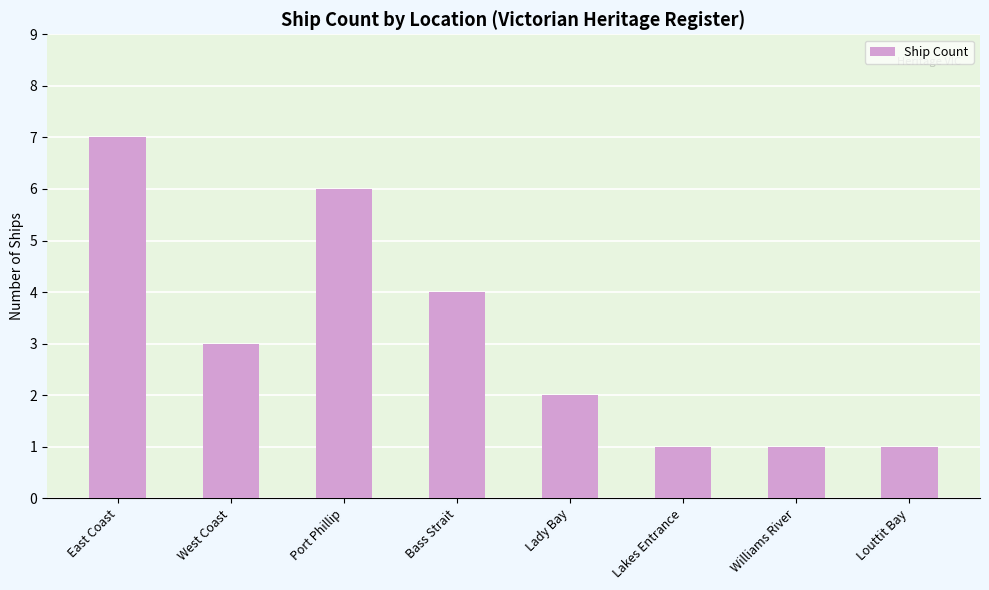

How many data points are less than 3?

4